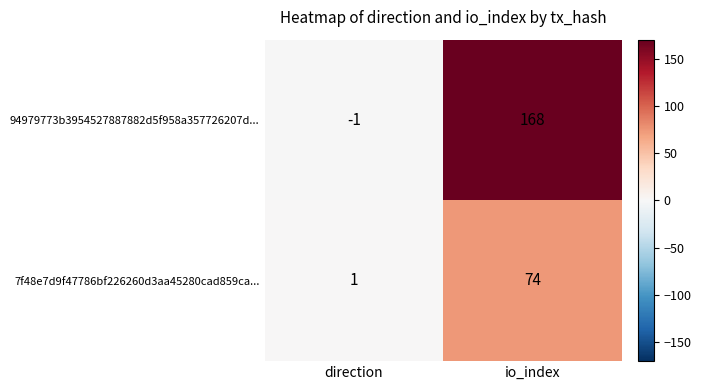

At which category is the sum across all series the highest?

io_index